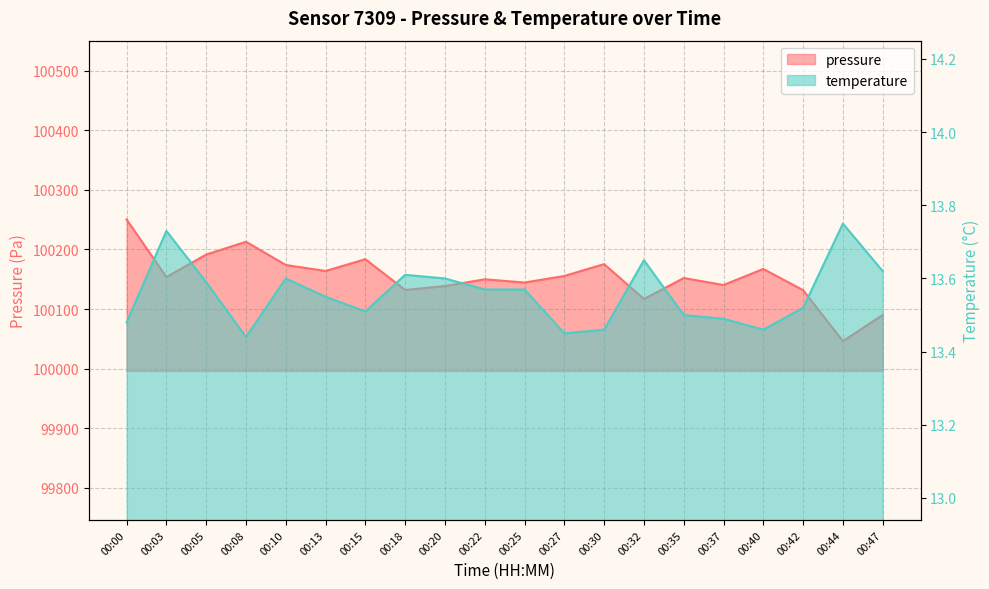

In temperature, how many points are lower than both neighbors (excluding endpoints)?

4